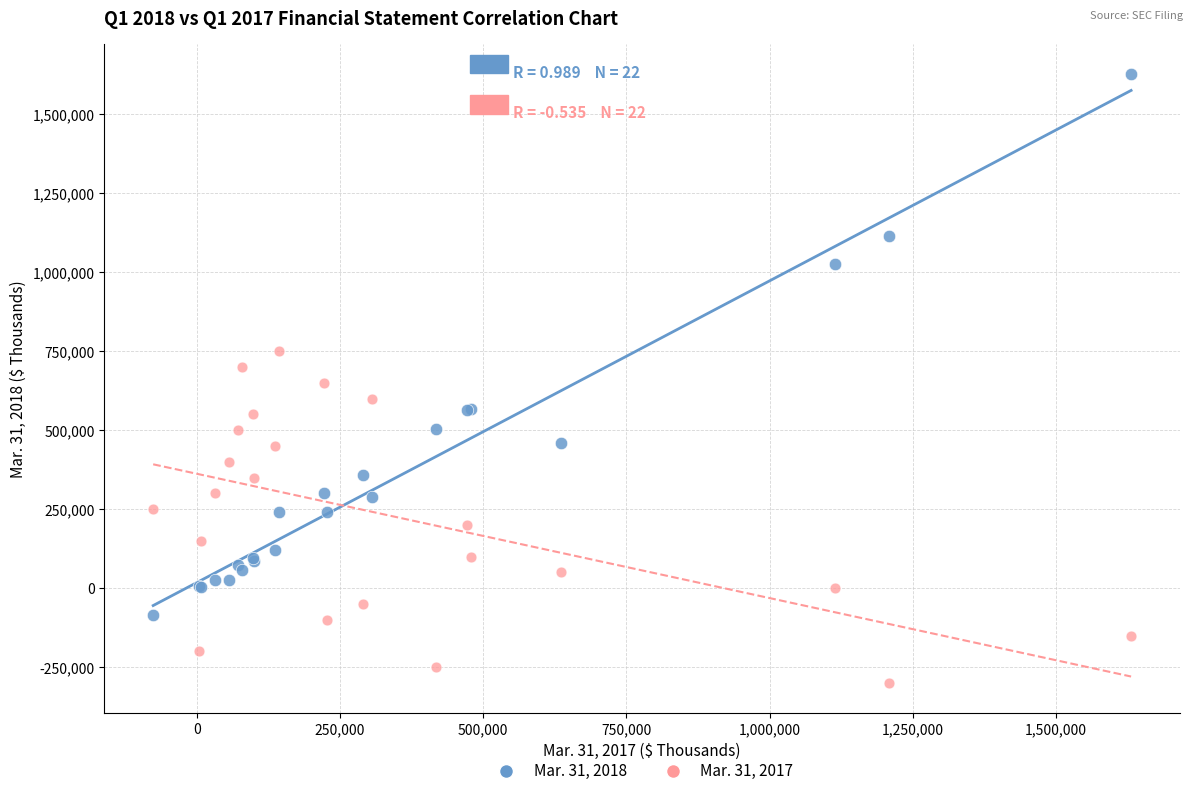

Which series reaches the maximum Y coordinate?

Mar. 31, 2018